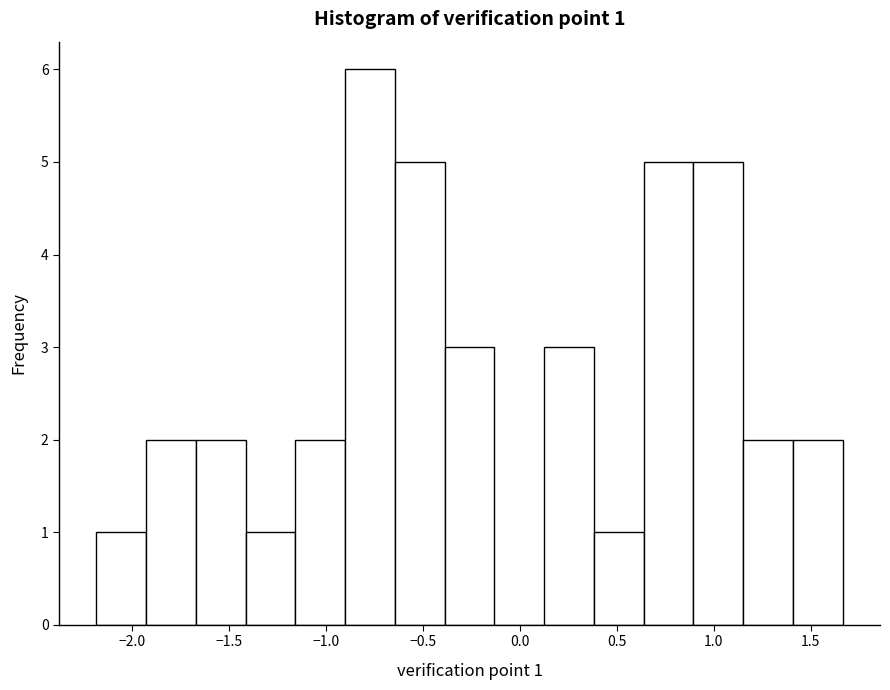

Which range on the x-axis has the tallest bar?

-0.90 to -0.65